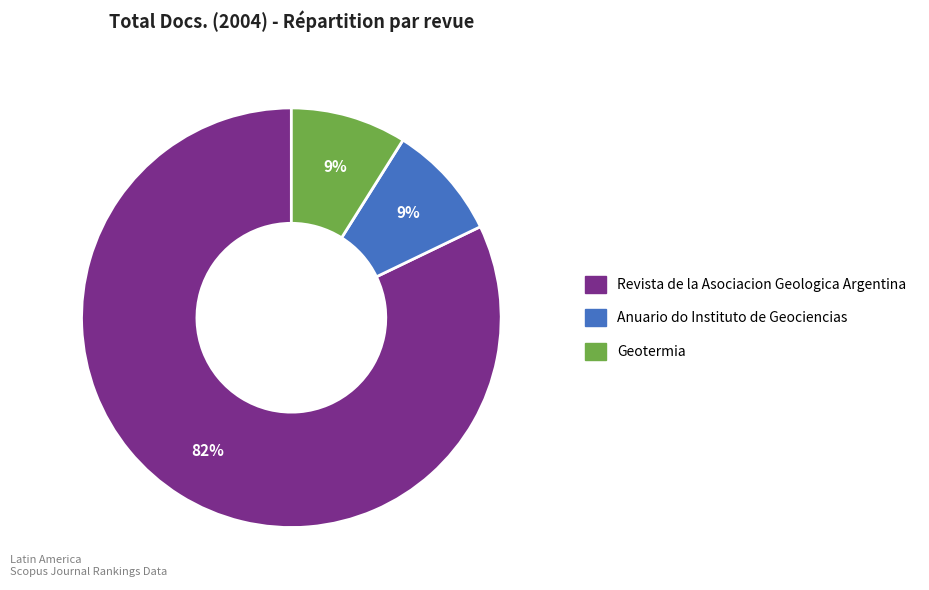

Does Geotermia represent more than half of the total?

No